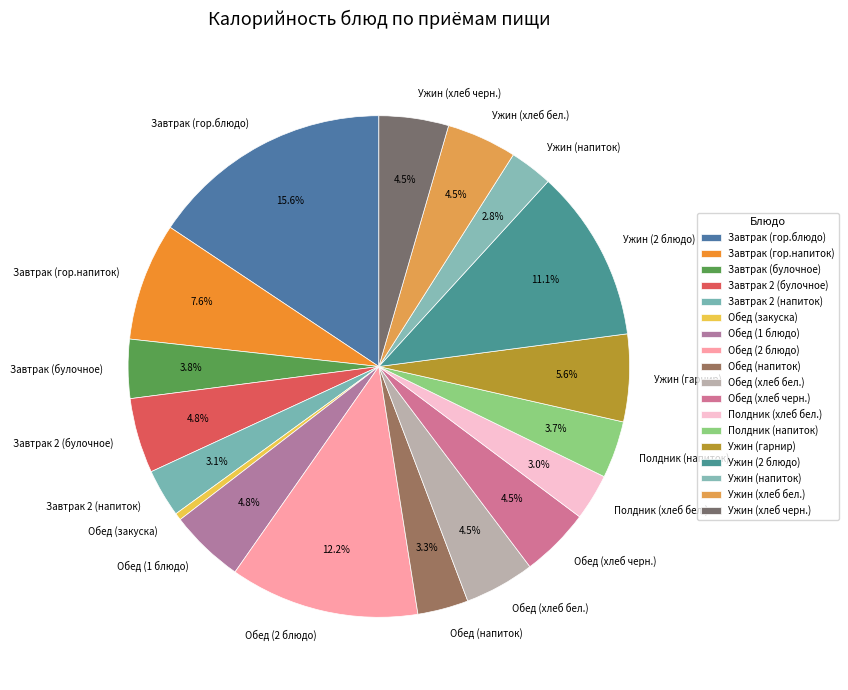

Between Ужин (гарнир) and Завтрак 2 (напиток), which is larger?

Ужин (гарнир)